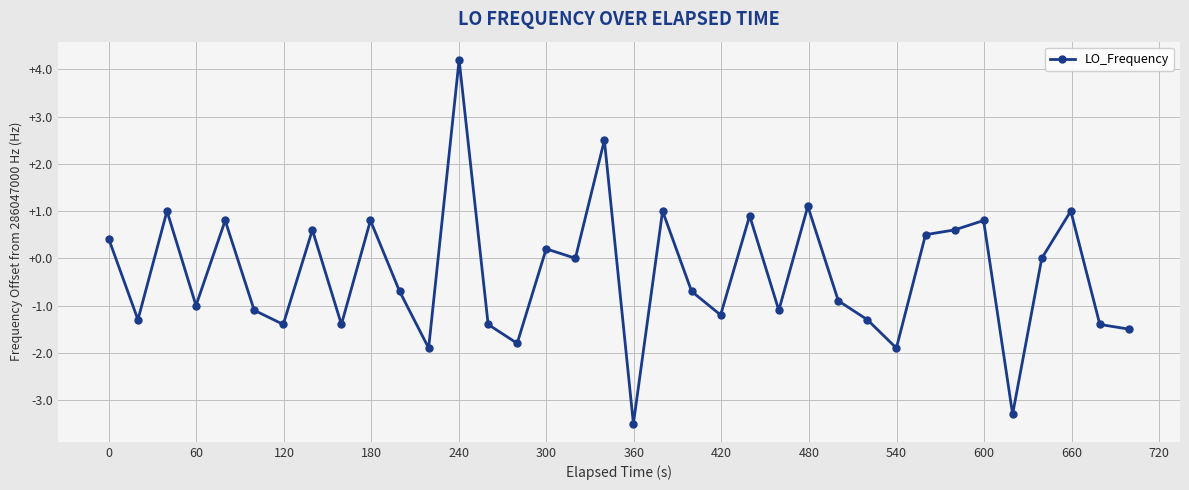

What is the value of the 22nd point from the left?

-1.2